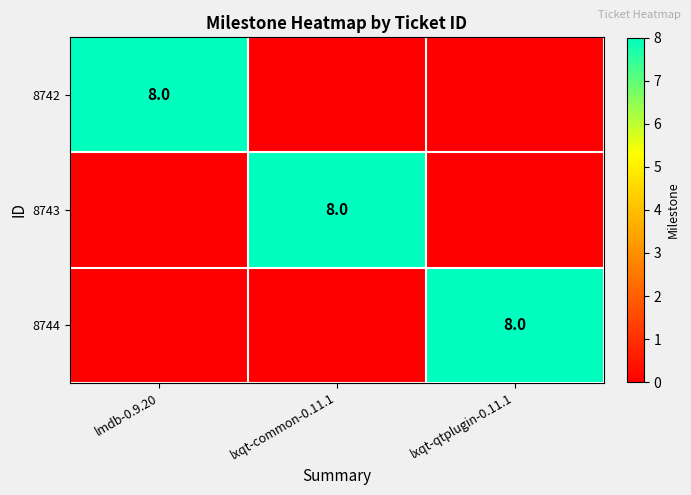

The value of 8743 at lxqt-common-0.11.1 is 8. True or false?

True